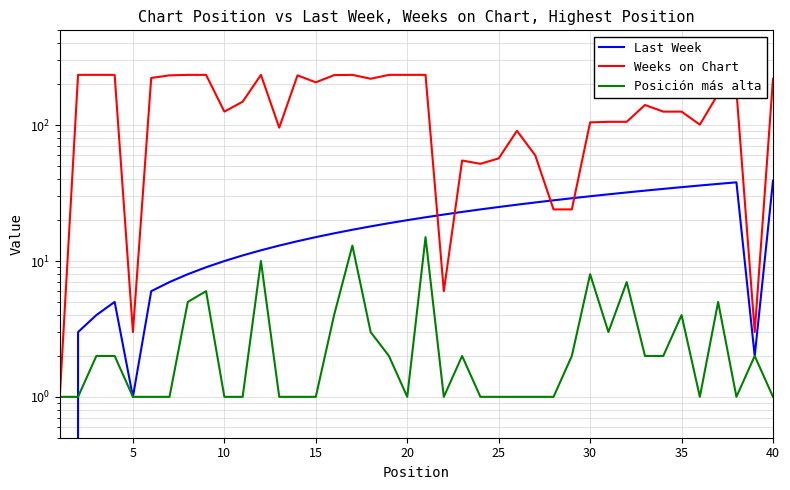

What is the difference between the maximum and minimum values in the Last Week series?

39